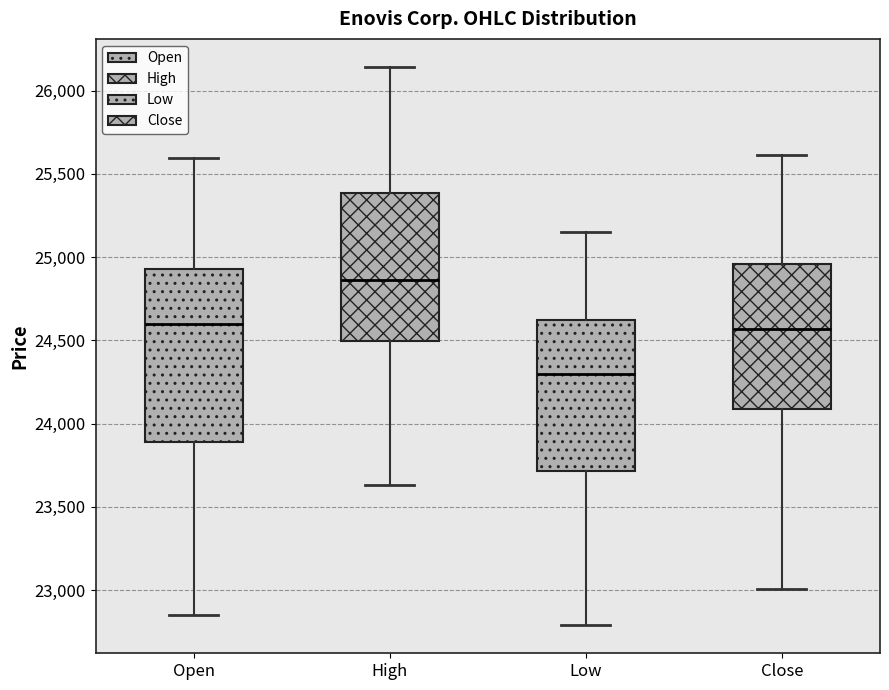

Where does the lower whisker of the box for Low end on the y-axis? The values are not printed on the chart, so give them approximately, as read against the axis.

22800